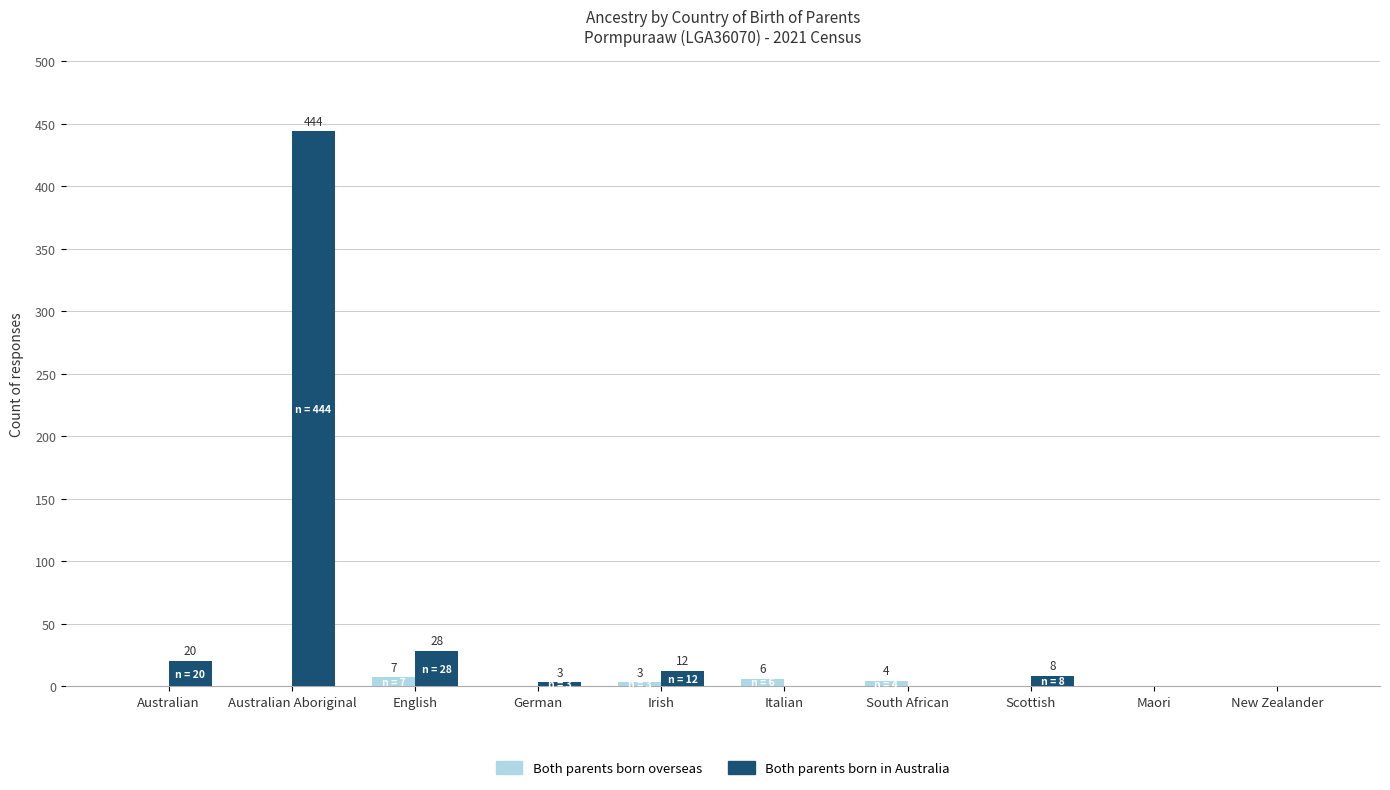

What is the sum of the Both parents born in Australia values at English and Australian Aboriginal?

472